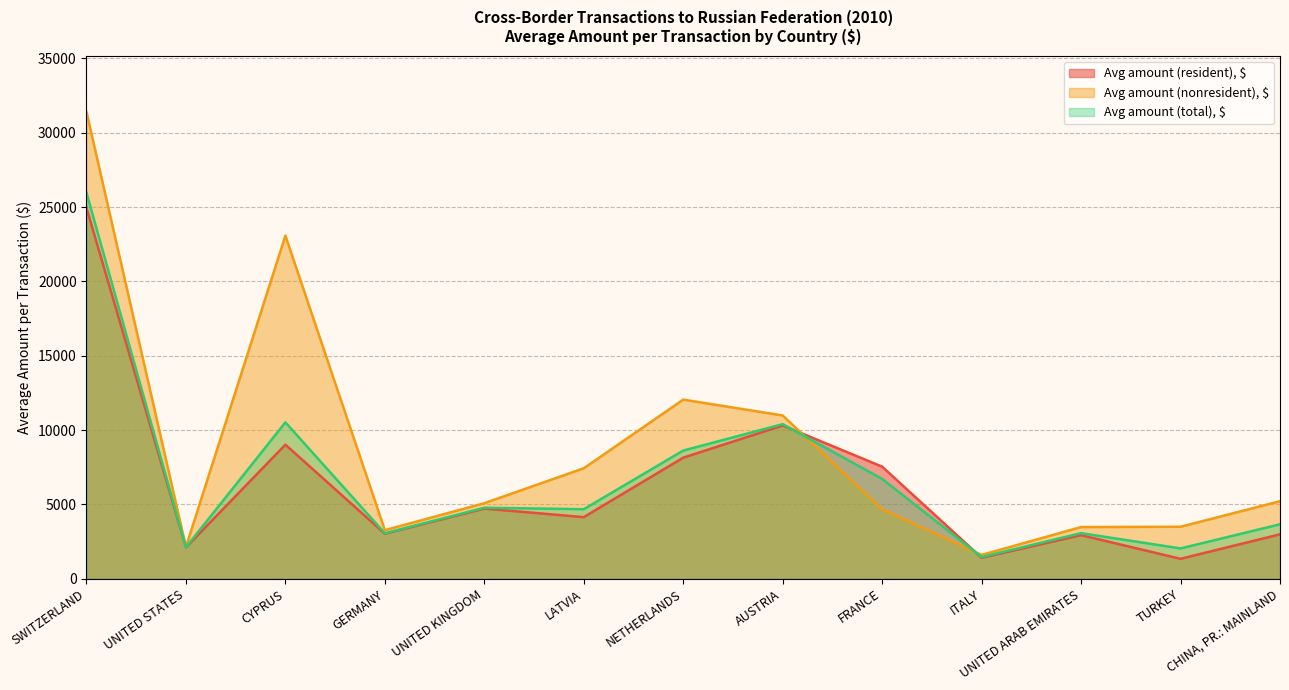

After their last crossing, which series has the higher values: Avg amount (resident), $ or Avg amount (nonresident), $?

Avg amount (nonresident), $